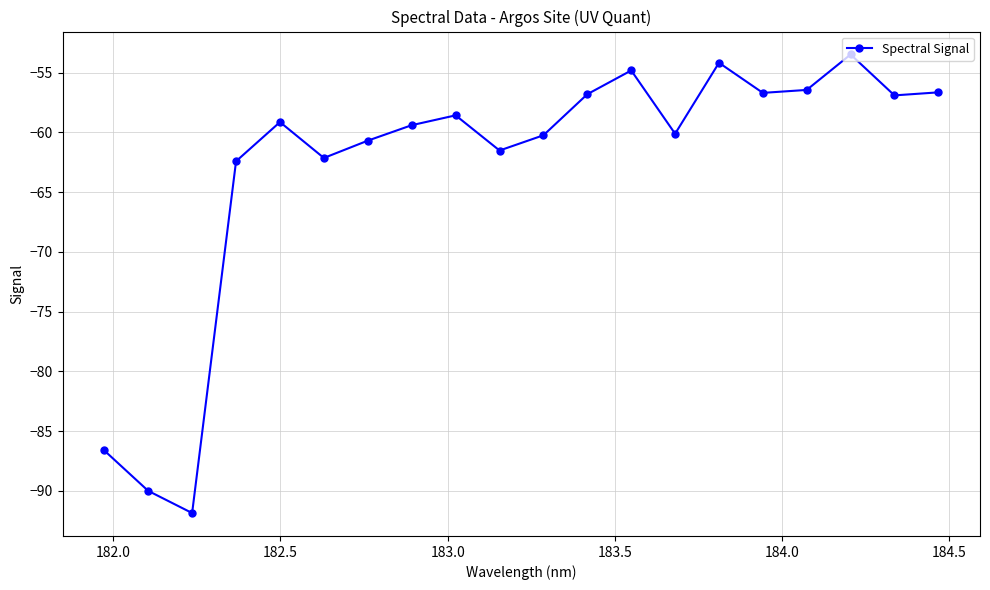

What is the value of the 19th point from the left?

-56.9